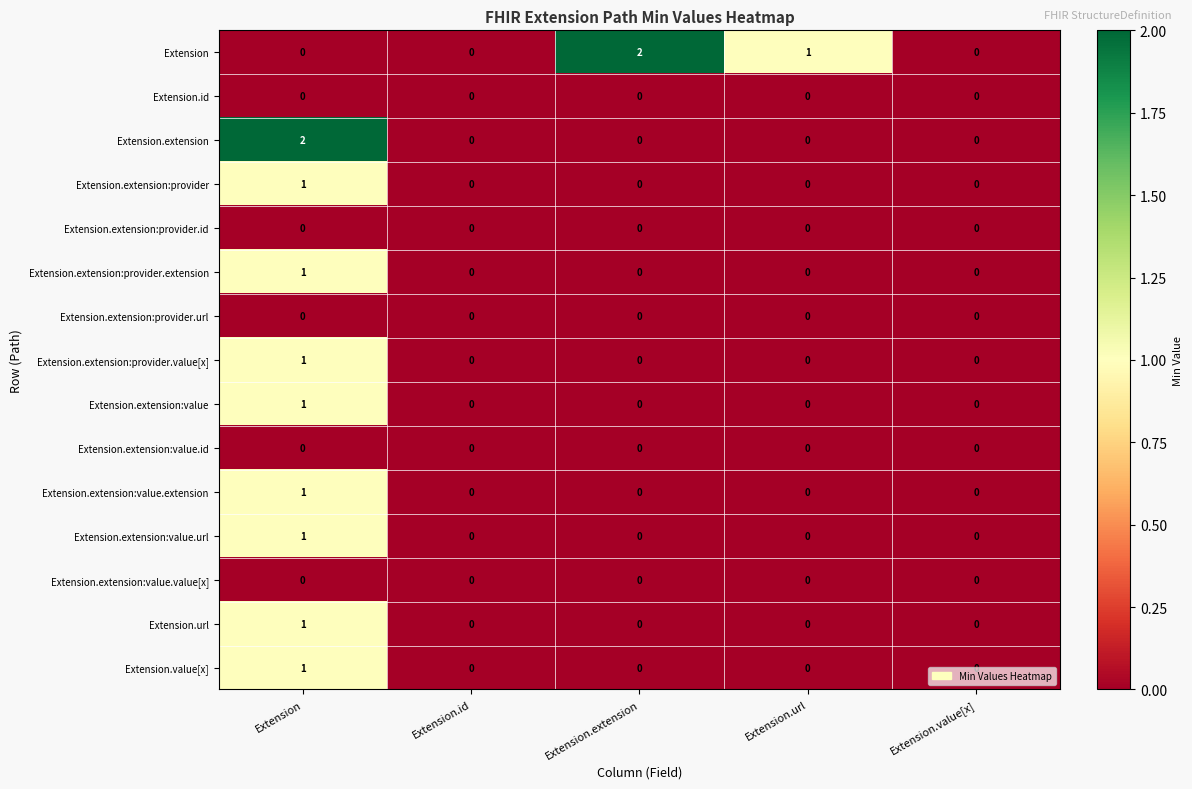

Is it true that Extension.url equals 0 at Extension.extension?

True